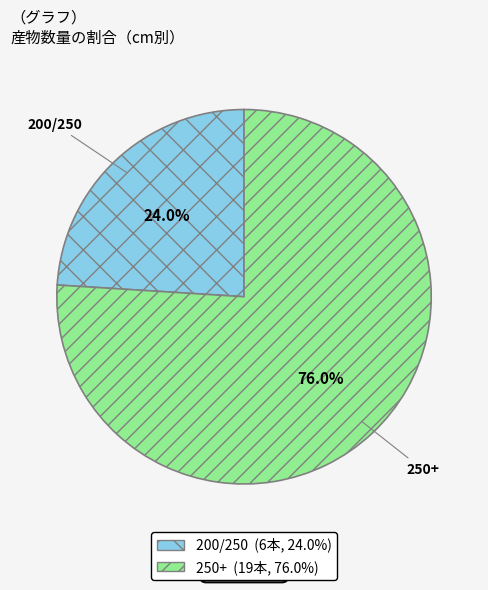

Which slice is the smallest?

200/250